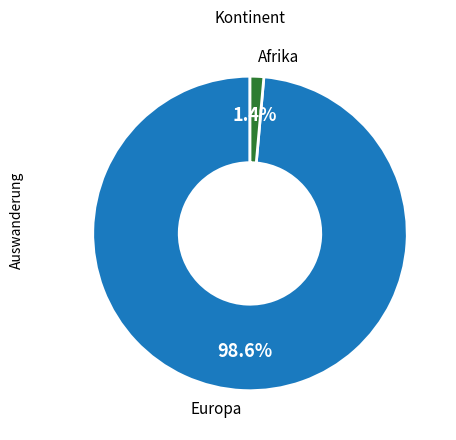

How much of the chart is everything except Afrika?

98.6%